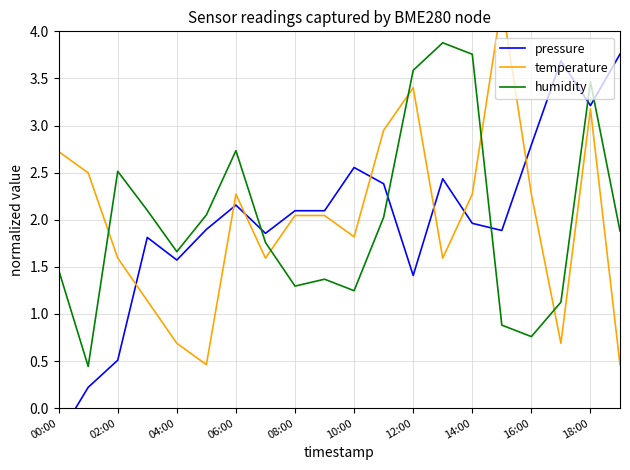

Which series has the widest spread of values?

pressure